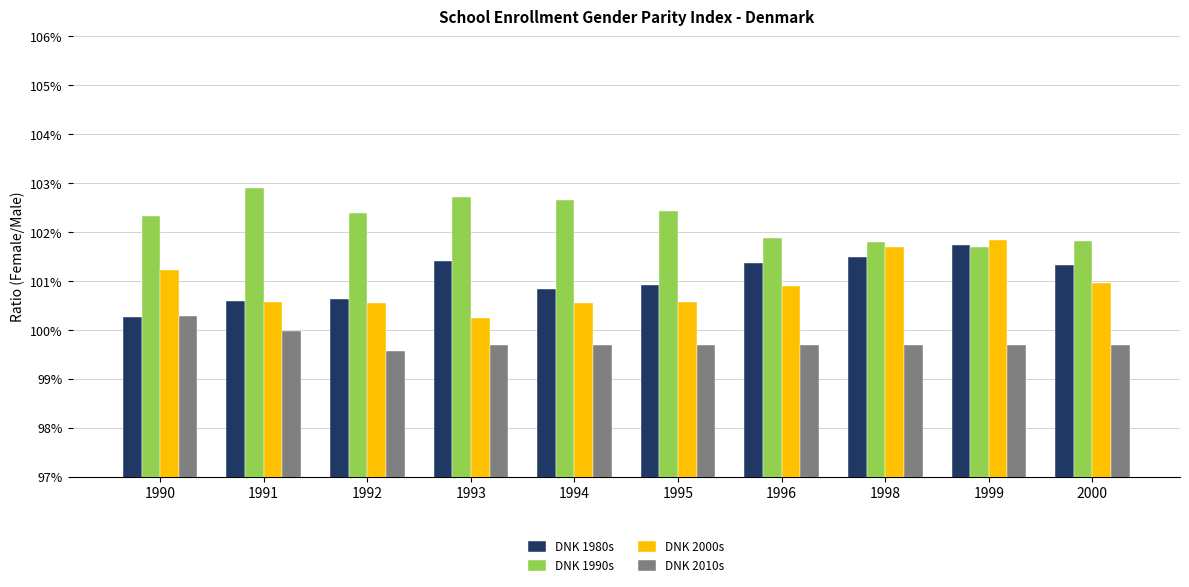

Rank the series at 2000 from lowest to highest value.

DNK 2010s, DNK 2000s, DNK 1980s, DNK 1990s